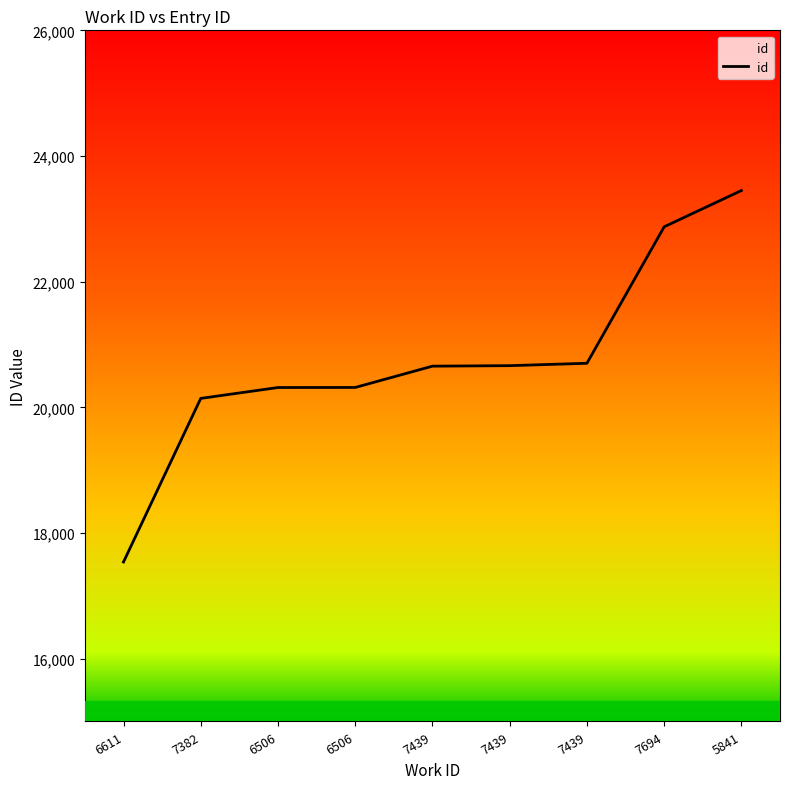

Which label corresponds to the largest value in the chart?

5841